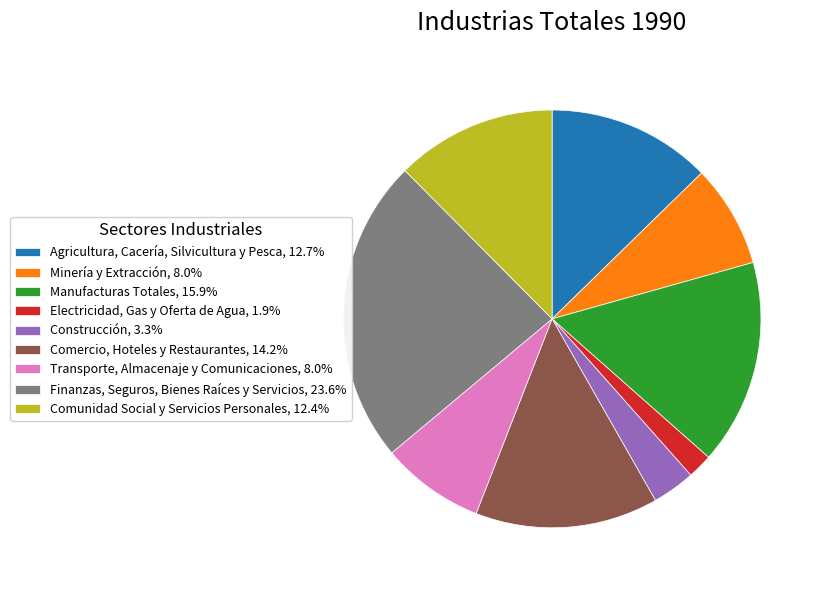

What is the ratio of the value at Comercio, Hoteles y Restaurantes, 14.2% to the value at Electricidad, Gas y Oferta de Agua, 1.9%?

7.4